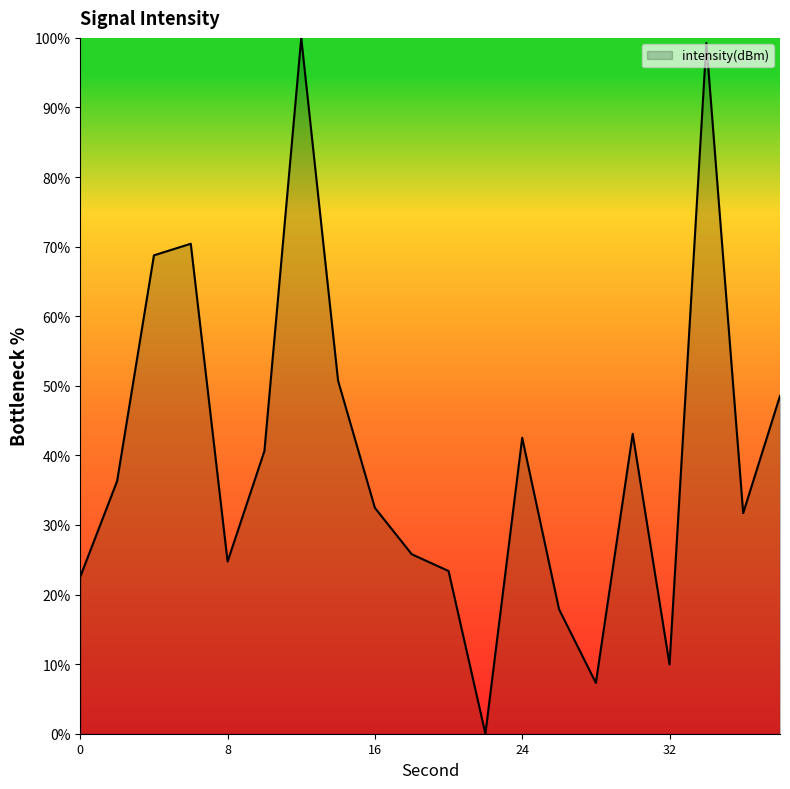

Reading left to right, what are all the values shown in this chart?

22.6	36.3	68.8	70.4	24.7	40.6	100.0	50.7	32.5	25.8	23.4	0.0	42.5	17.9	7.3	43.1	10.0	99.3	31.7	48.6